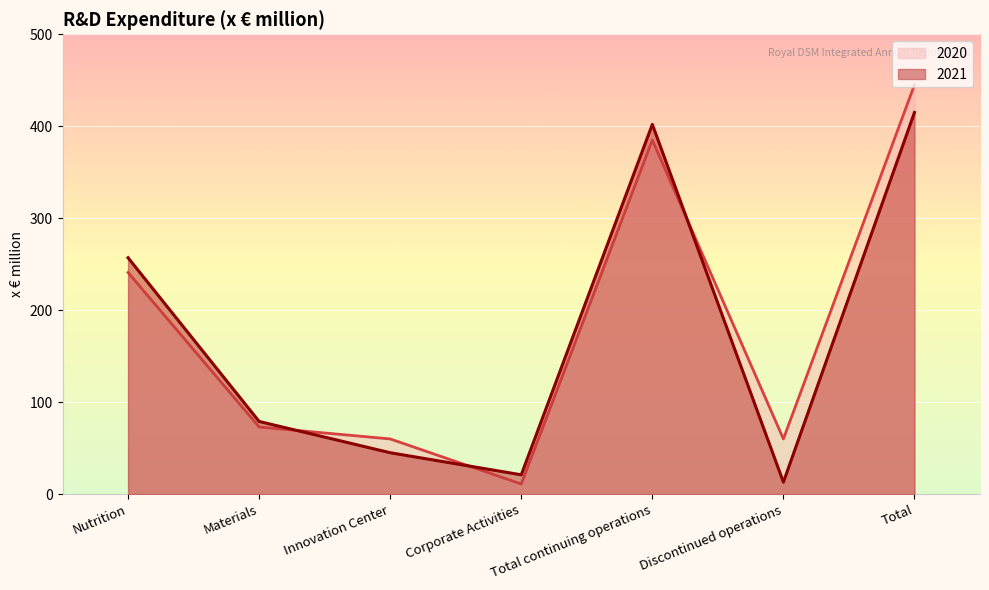

What are all the series names shown in the legend?

2020, 2021